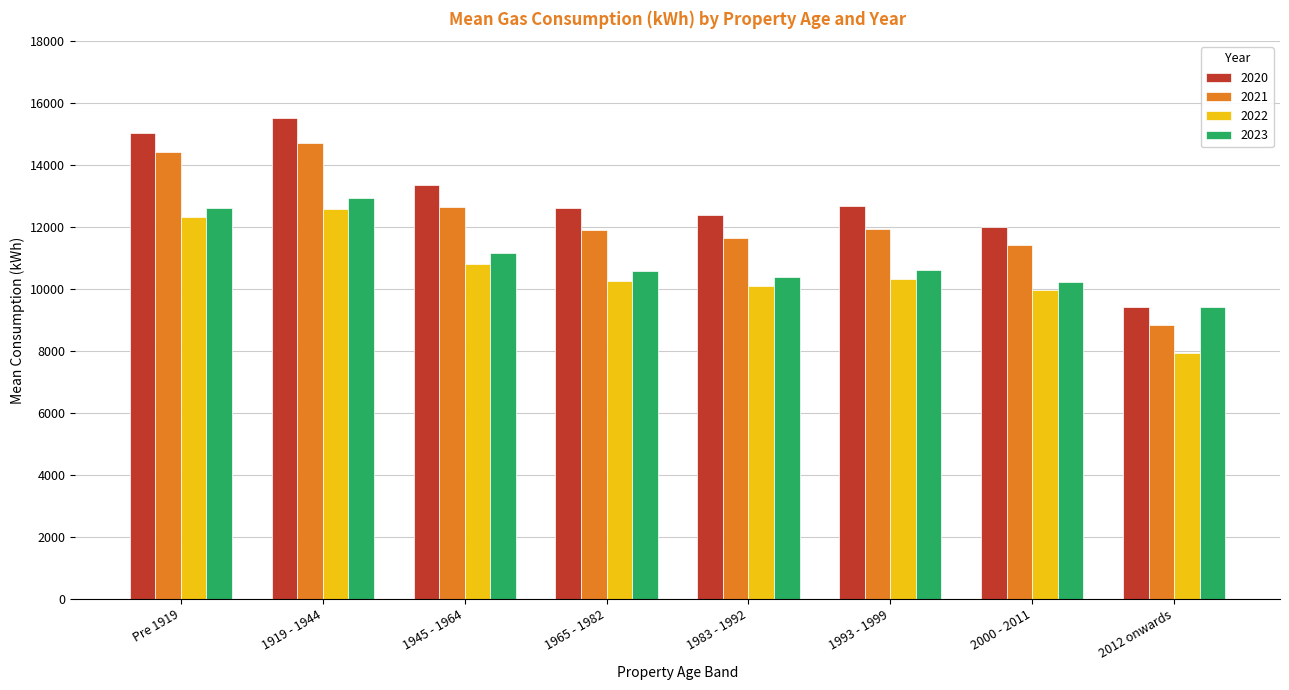

What is the sum of the 2020 values at 2012 onwards and 2000 - 2011?

21411.1